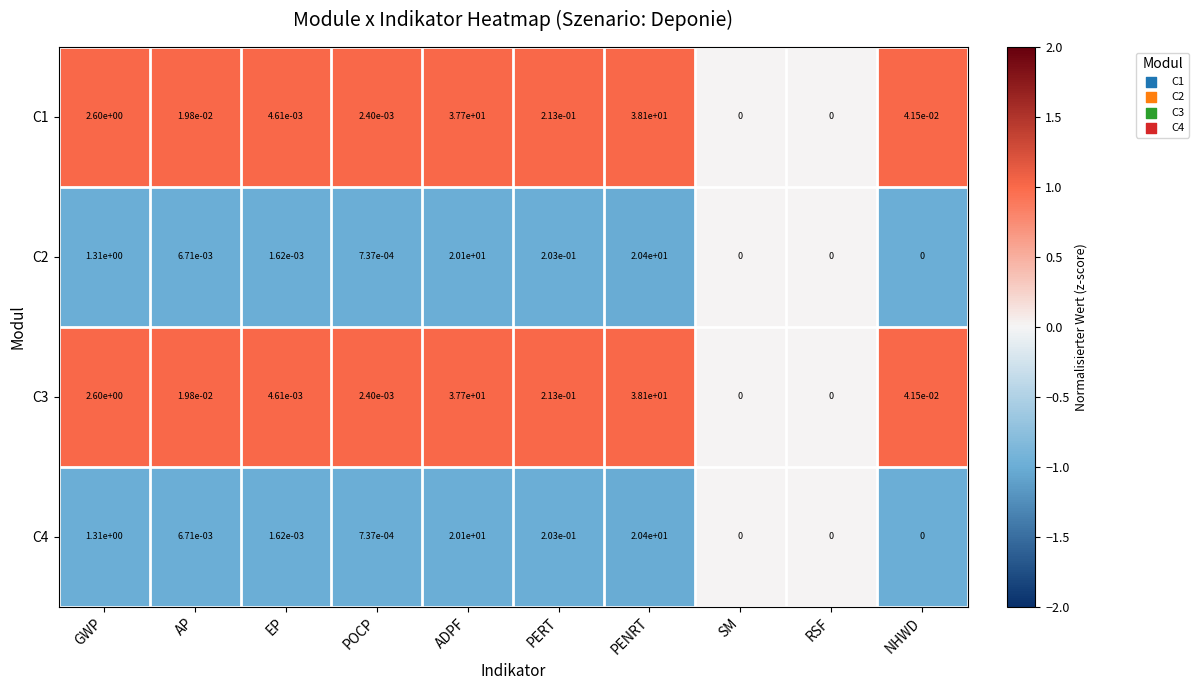

The value of C2 at RSF is -8.9. True or false?

False